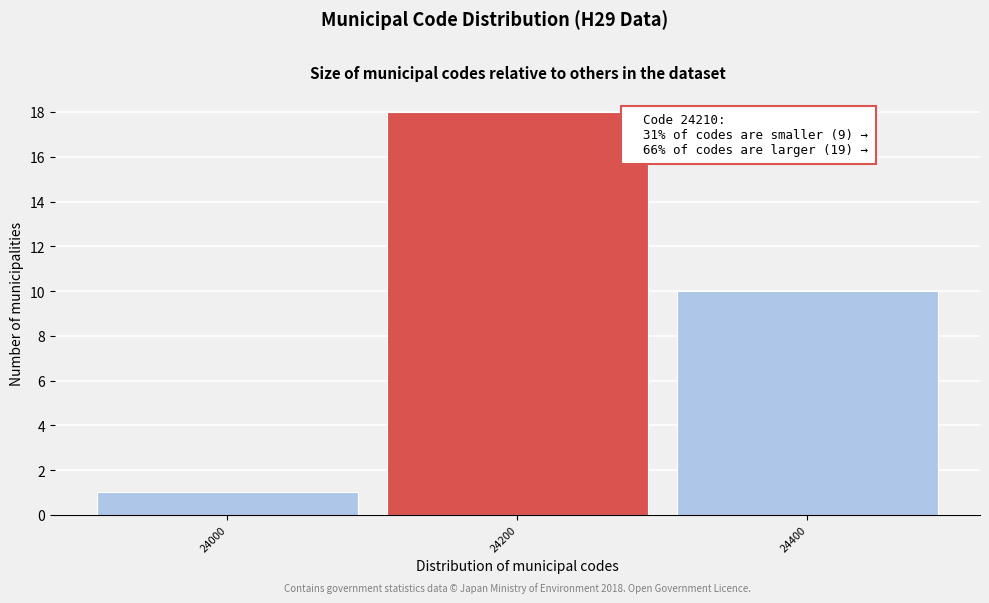

Reading right to left, transcribe all the data shown in this chart.

24400=10	24200=18	24000=1